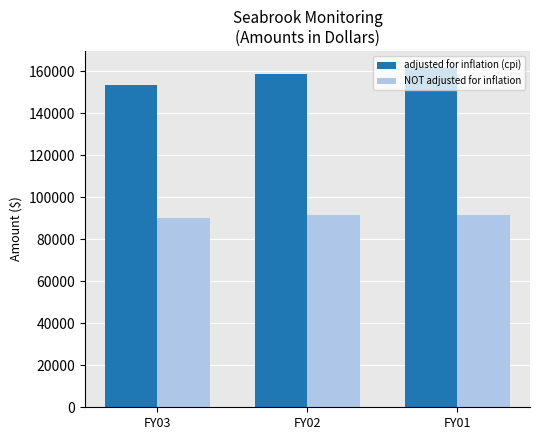

At which category is the sum across all series the highest?

FY01